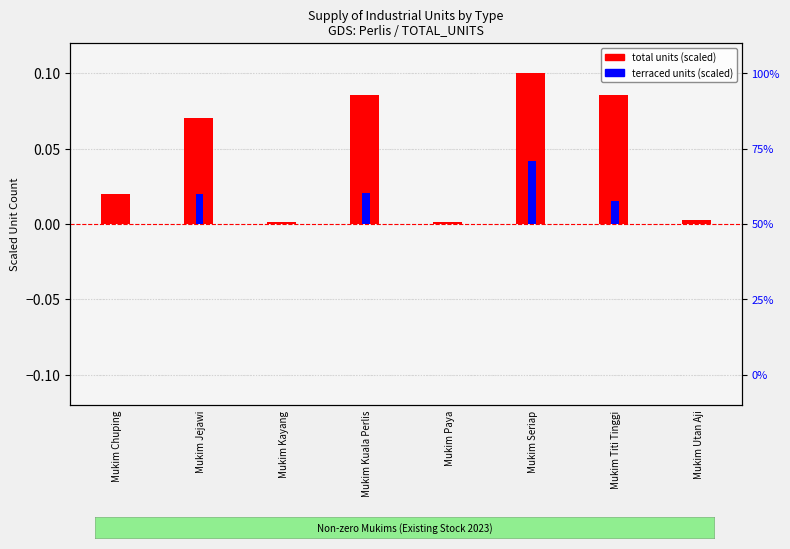

Reading left to right, extract all data points from this chart.

total units (scaled): Mukim Chuping=0.0	Mukim Jejawi=0.1	Mukim Kayang=0.0	Mukim Kuala Perlis=0.1	Mukim Paya=0.0	Mukim Seriap=0.1	Mukim Titi Tinggi=0.1	Mukim Utan Aji=0.0
terraced units (scaled): Mukim Chuping=0.0	Mukim Jejawi=0.0	Mukim Kayang=0.0	Mukim Kuala Perlis=0.0	Mukim Paya=0.0	Mukim Seriap=0.0	Mukim Titi Tinggi=0.0	Mukim Utan Aji=0.0